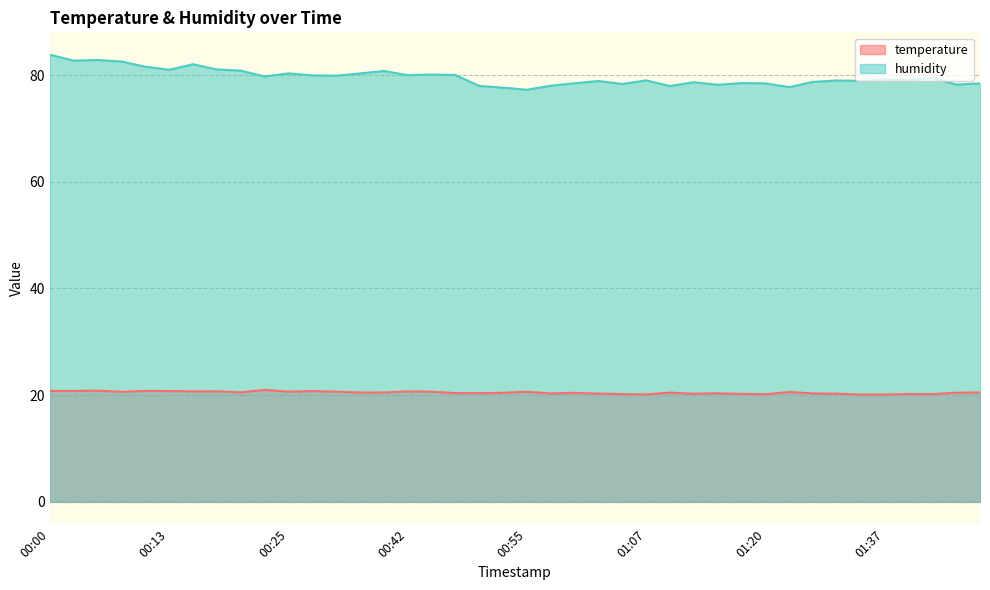

Where is humidity nearest to the value 80?

00:42